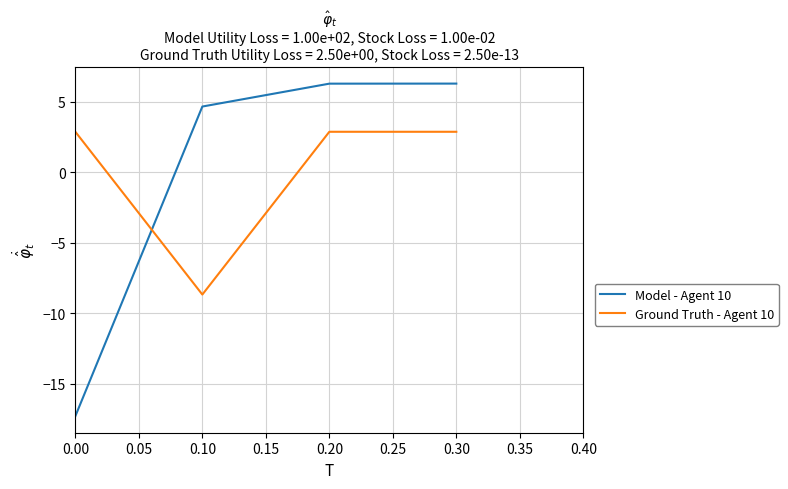

Between 0.00 and 0.10, which series saw the biggest shift?

Model - Agent 10